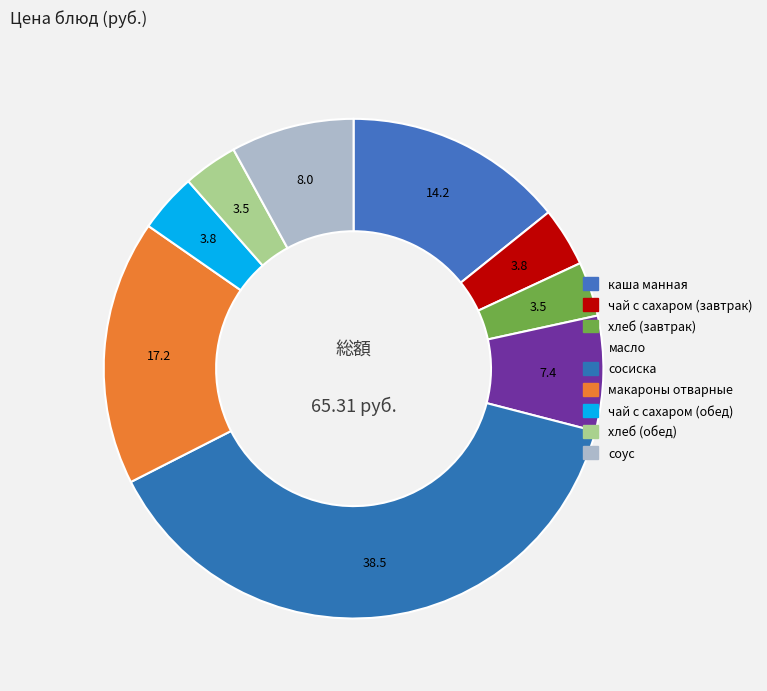

Does чай с сахаром (завтрак) represent more than half of the total?

No